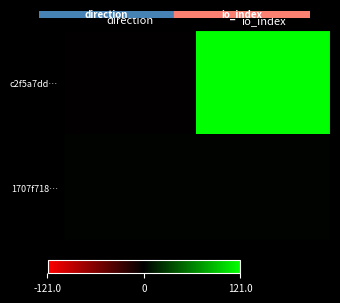

How many series are shown in this chart?

2